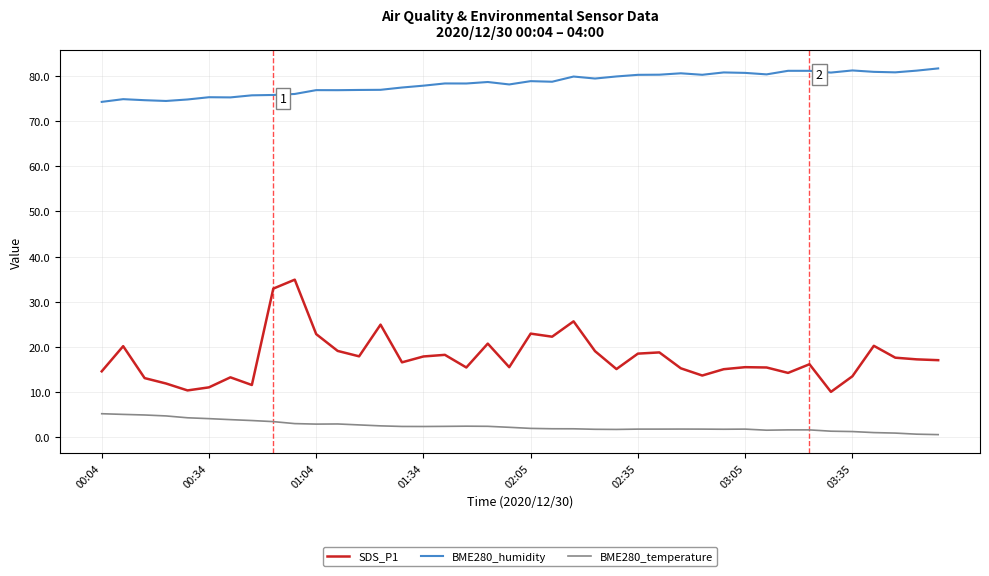

Which series has the widest spread of values?

SDS_P1